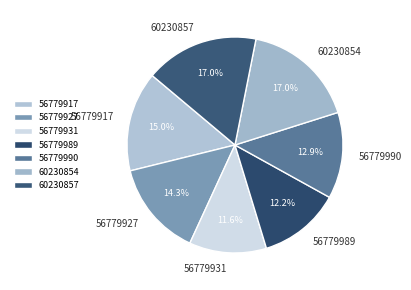

Which category has the smallest portion of the pie?

56779931